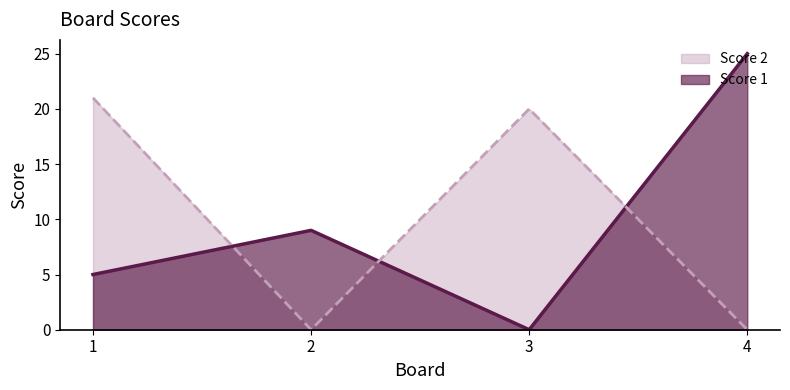

How many values in Score 2 are above zero?

2